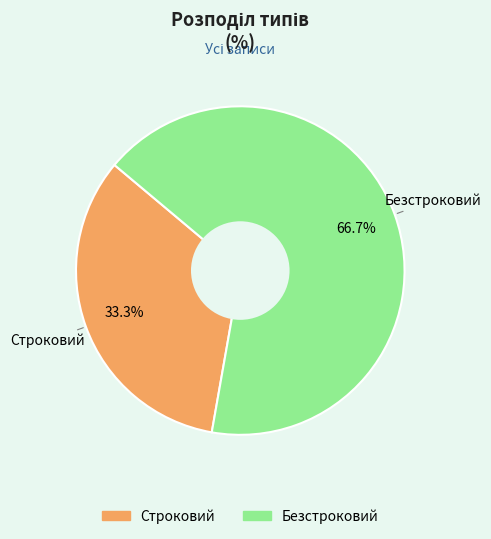

Is Строковий the majority of the pie?

No